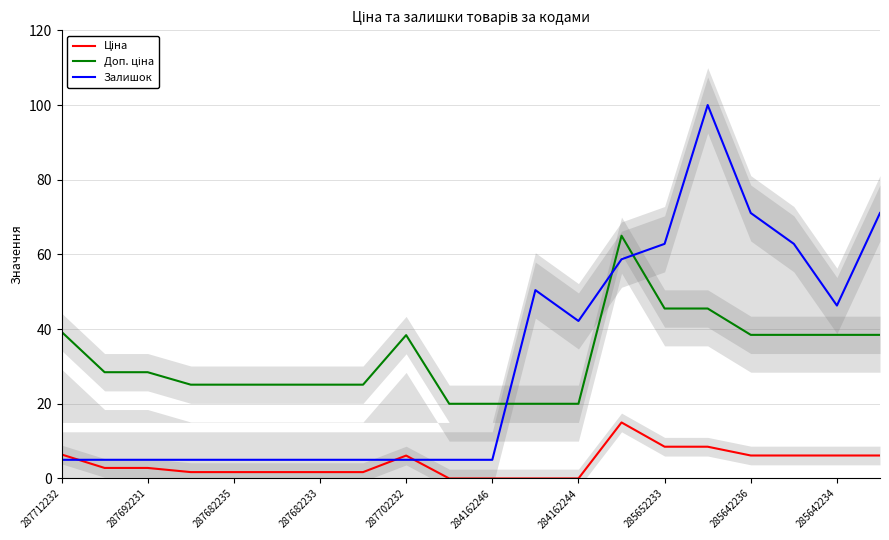

Reading left to right, transcribe all the data shown in this chart.

Ціна: 6.4	2.8	2.8	1.7	1.7	1.7	1.7	1.7	6.1	0.0	0.0	0.0	0.0	15.0	8.5	8.5	6.2	6.2	6.2	6.2
Доп. ціна: 39.3	28.5	28.5	25.1	25.1	25.1	25.1	25.1	38.4	20.0	20.0	20.0	20.0	65.0	45.5	45.5	38.5	38.5	38.5	38.5
Залишок: 5.0	5.0	5.0	5.0	5.0	5.0	5.0	5.0	5.0	5.0	5.0	50.4	42.2	58.7	62.8	100.0	71.1	62.8	46.3	71.1